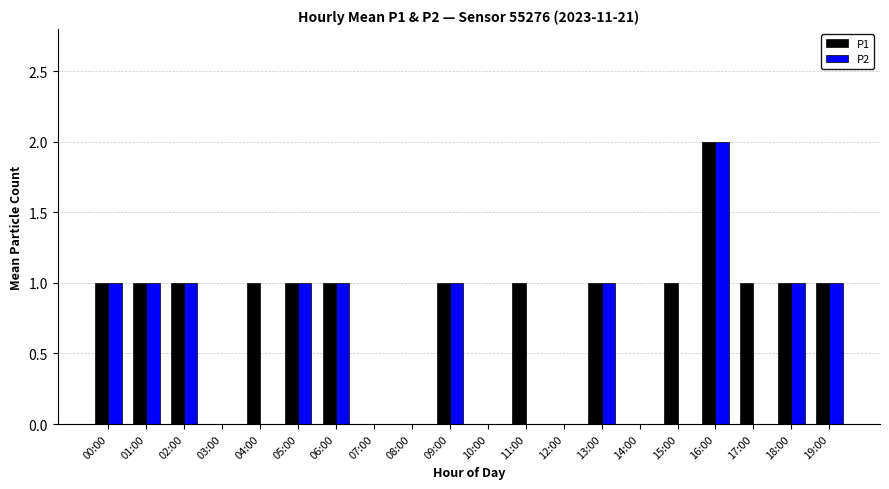

Between 02:00 and 15:00, which series saw the biggest shift?

P2